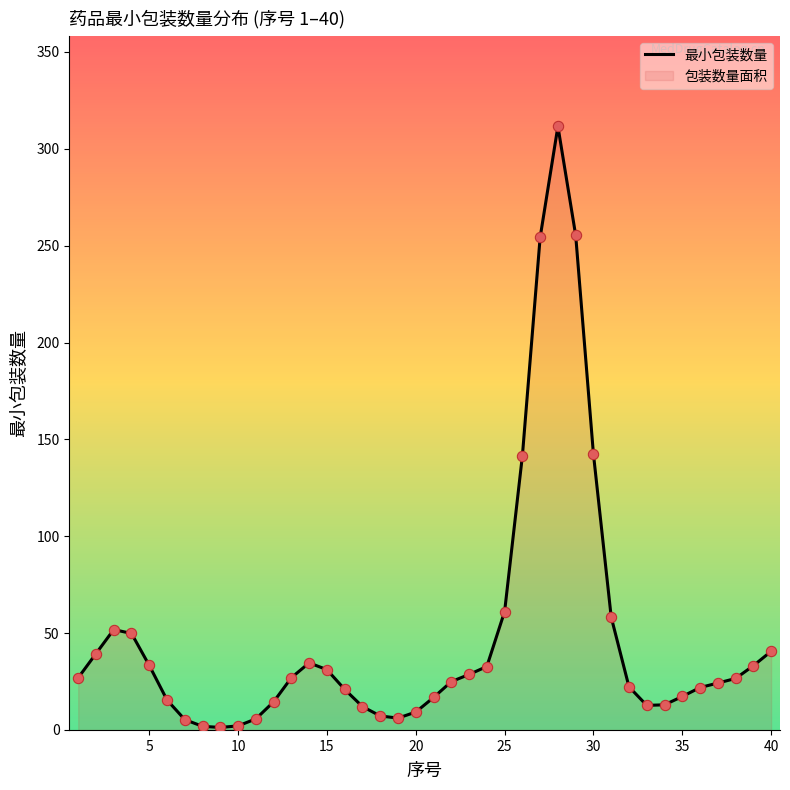

What is the maximum value shown in the chart?

311.6